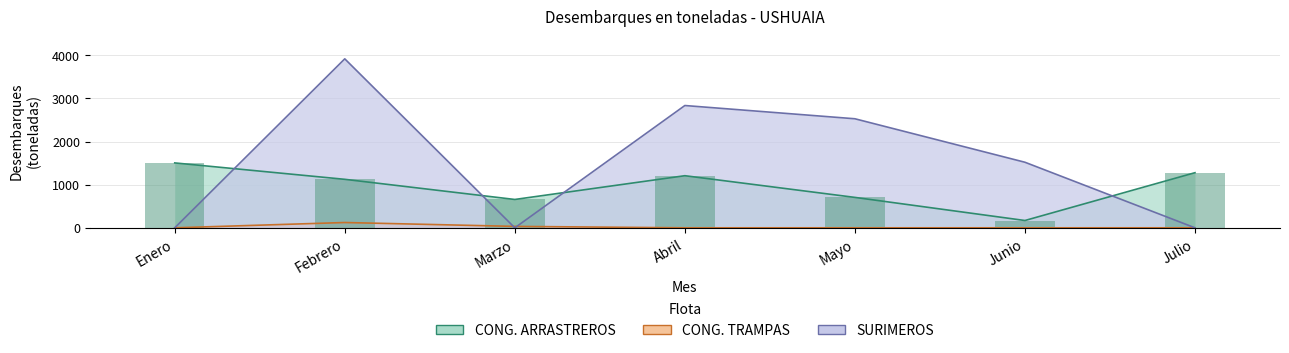

What is the sum of the CONG. ARRASTREROS values at Abril and Febrero?

2332.2